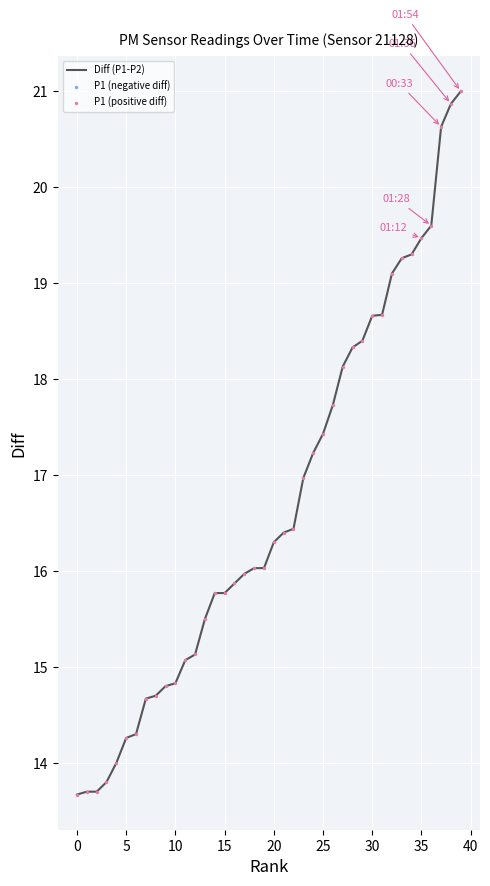

What is the greatest value displayed?

21.0